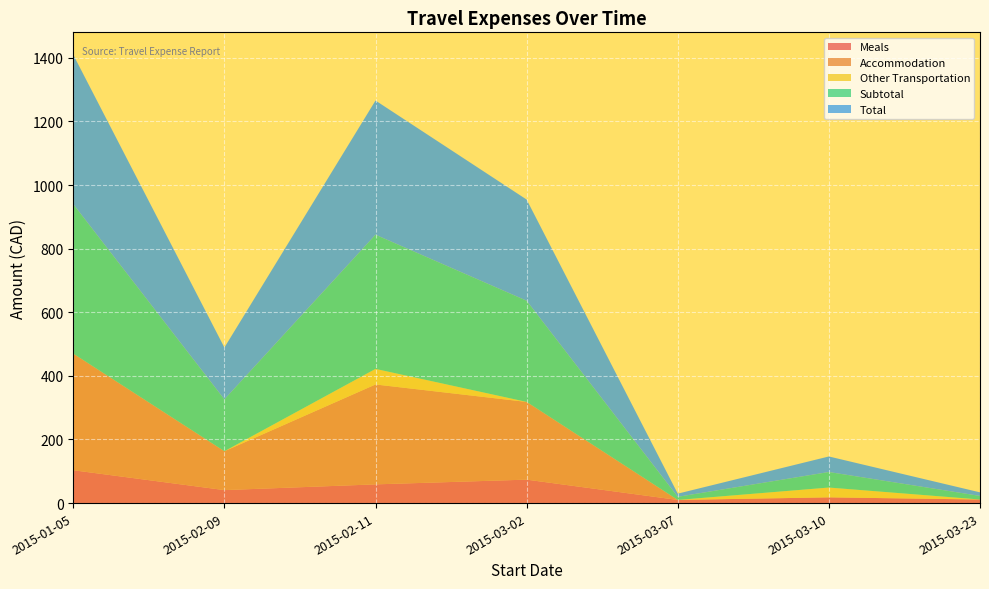

Reading left to right, what are all the values shown in this chart?

Meals: 2015-01-05=103.3	2015-02-09=40.9	2015-02-11=58.9	2015-03-02=73.8	2015-03-07=9.9	2015-03-10=18.1	2015-03-23=11.2
Accommodation: 2015-01-05=366.6	2015-02-09=122.2	2015-02-11=314.1	2015-03-02=244.4	2015-03-07=0.0	2015-03-10=0.0	2015-03-23=0.0
Other Transportation: 2015-01-05=0.0	2015-02-09=0.0	2015-02-11=49.0	2015-03-02=0.0	2015-03-07=0.0	2015-03-10=30.8	2015-03-23=0.0
Subtotal: 2015-01-05=470.0	2015-02-09=163.1	2015-02-11=422.0	2015-03-02=318.2	2015-03-07=9.9	2015-03-10=48.9	2015-03-23=11.2
Total: 2015-01-05=470.0	2015-02-09=163.1	2015-02-11=422.0	2015-03-02=318.2	2015-03-07=9.9	2015-03-10=48.9	2015-03-23=11.2